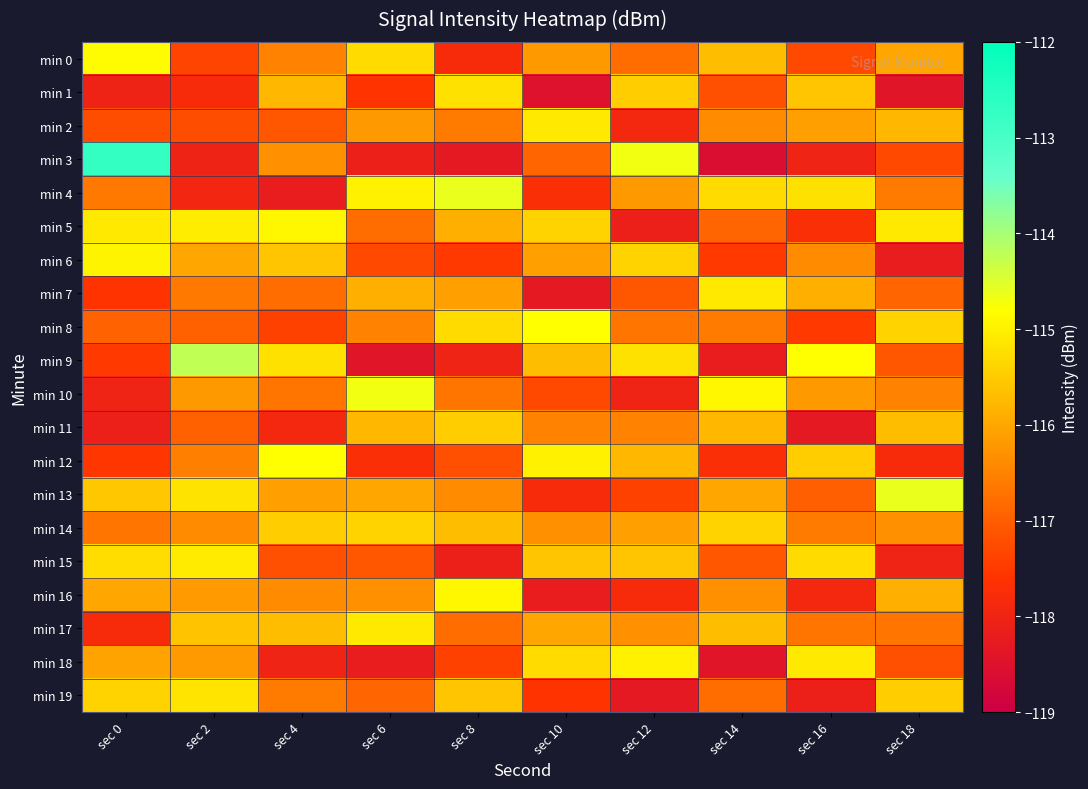

Between sec 4 and sec 8, which series saw the biggest shift?

min 4